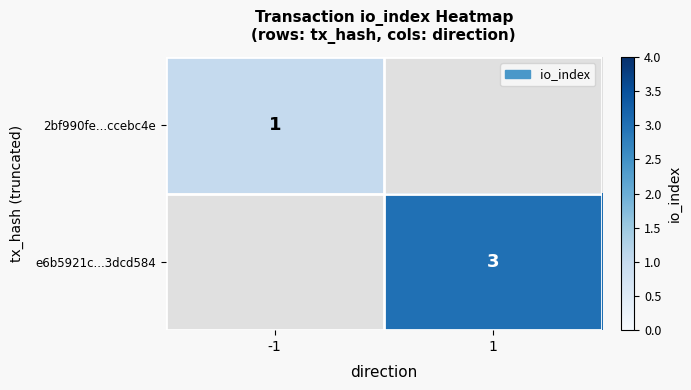

What is the greatest value displayed?

3.0